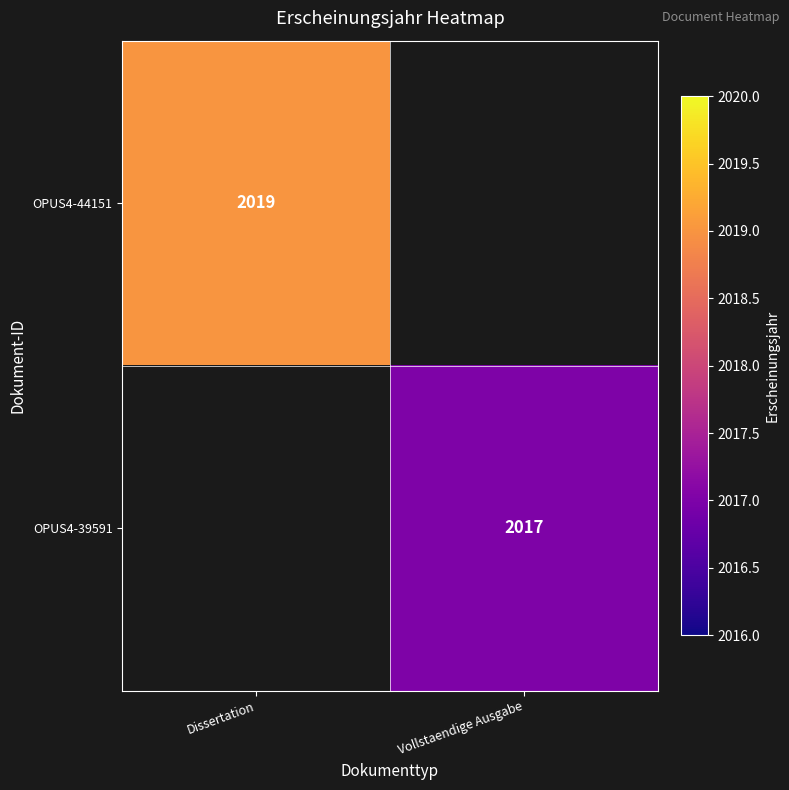

Is the value of OPUS4-44151 at Dissertation greater than the value of OPUS4-39591 at Vollstaendige Ausgabe?

Yes